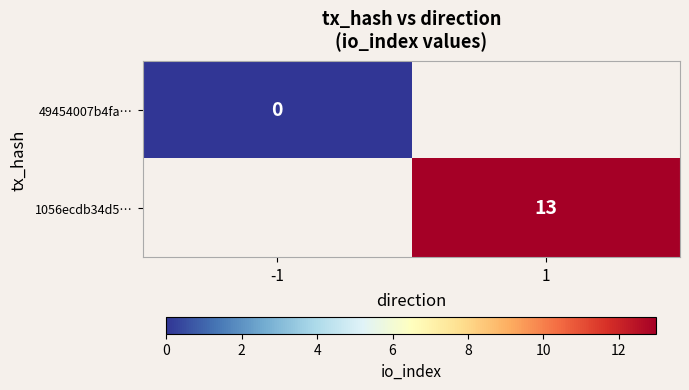

The value of 1056ecdb34d5… at 1 is 13. True or false?

True